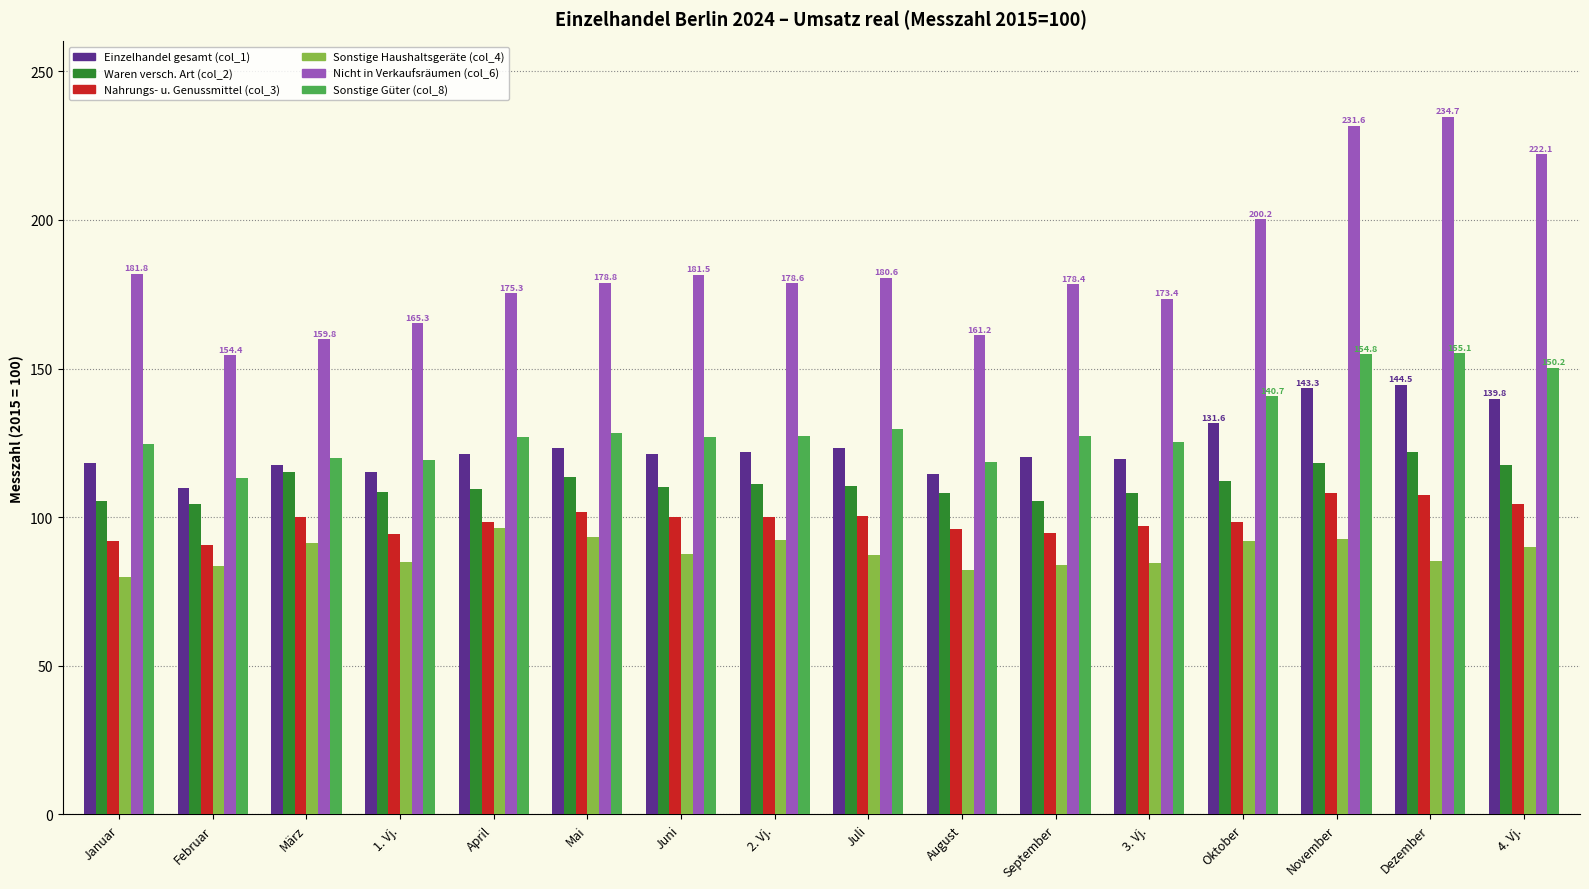

What is the difference between the Einzelhandel gesamt (col_1) values at Januar and Mai?

5.1